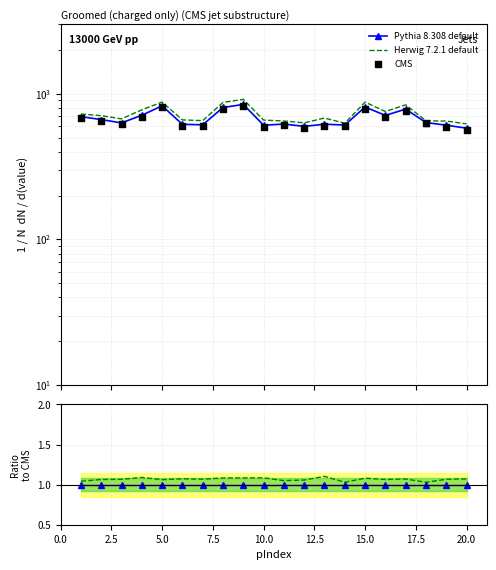

What are all the series names shown in the legend?

Pythia 8.308 default, Herwig 7.2.1 default, CMS